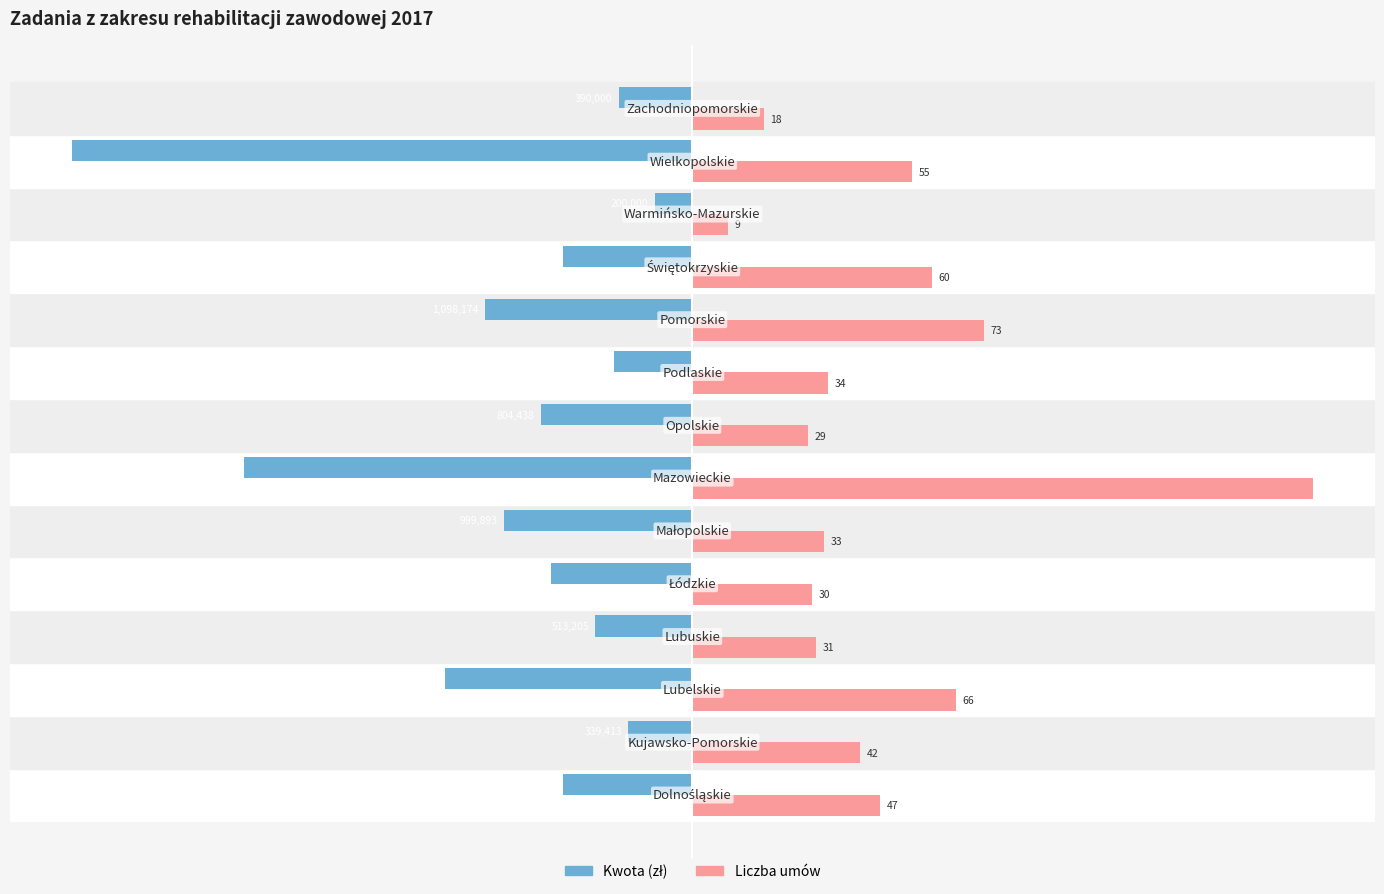

What are all the series names shown in the legend?

Kwota (zł), Liczba umów